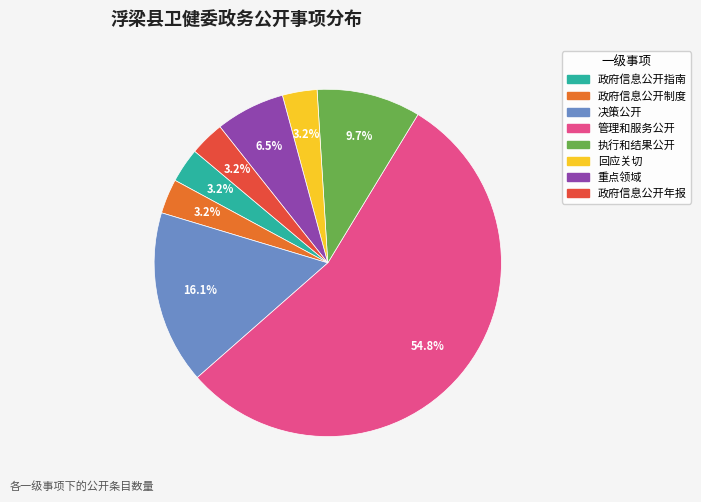

To the nearest percent, what is the difference between the 管理和服务公开 and 回应关切 slice percentages?

52%